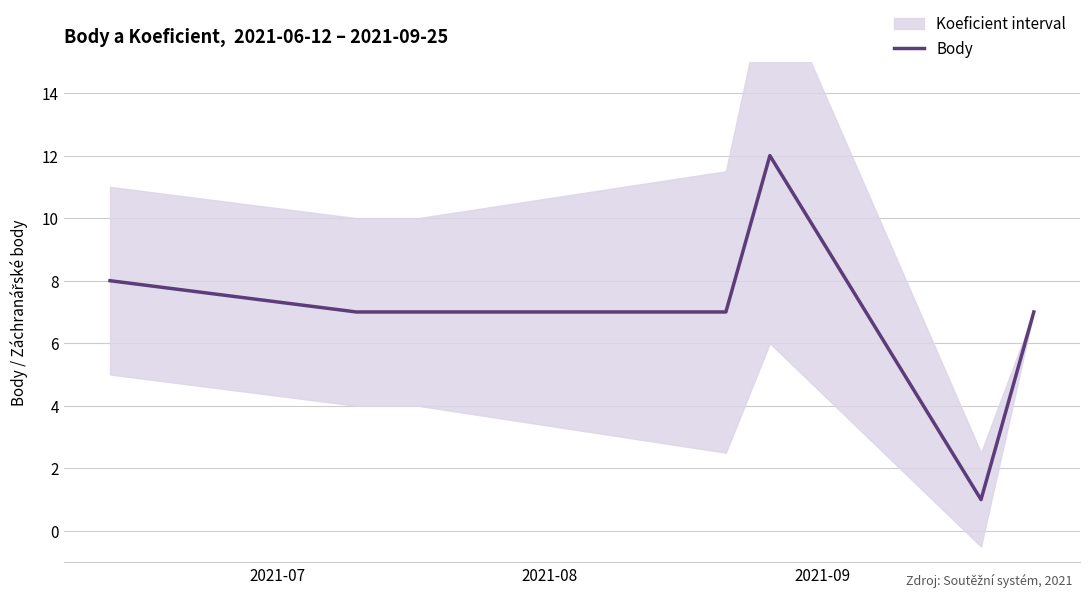

What is the highest value of the Body series?

12